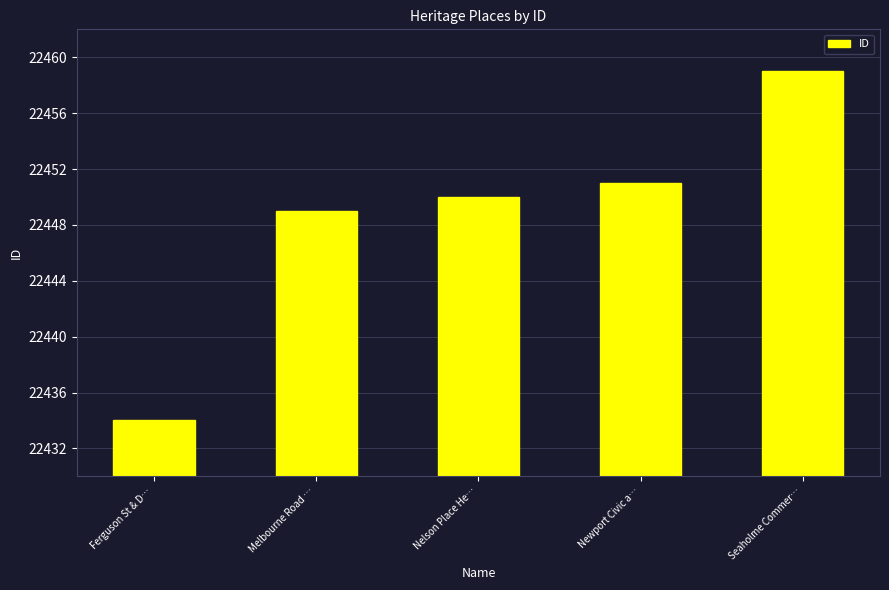

What value does the data have at Melbourne Road …, to the nearest 10?

22450